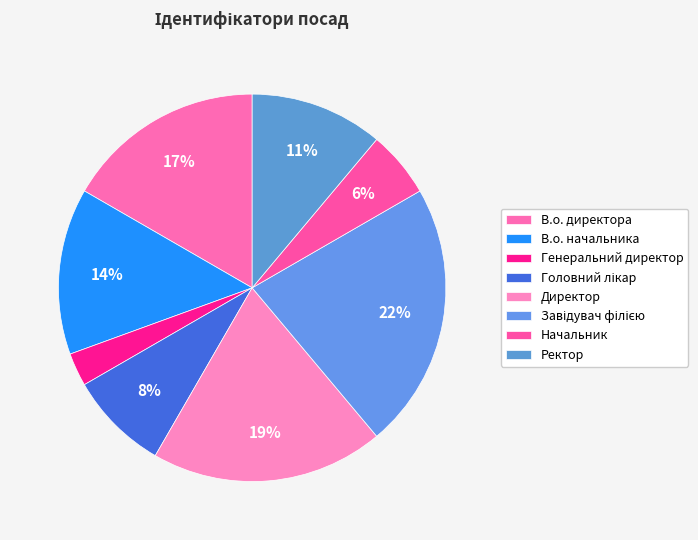

Is there a majority slice in this chart?

No